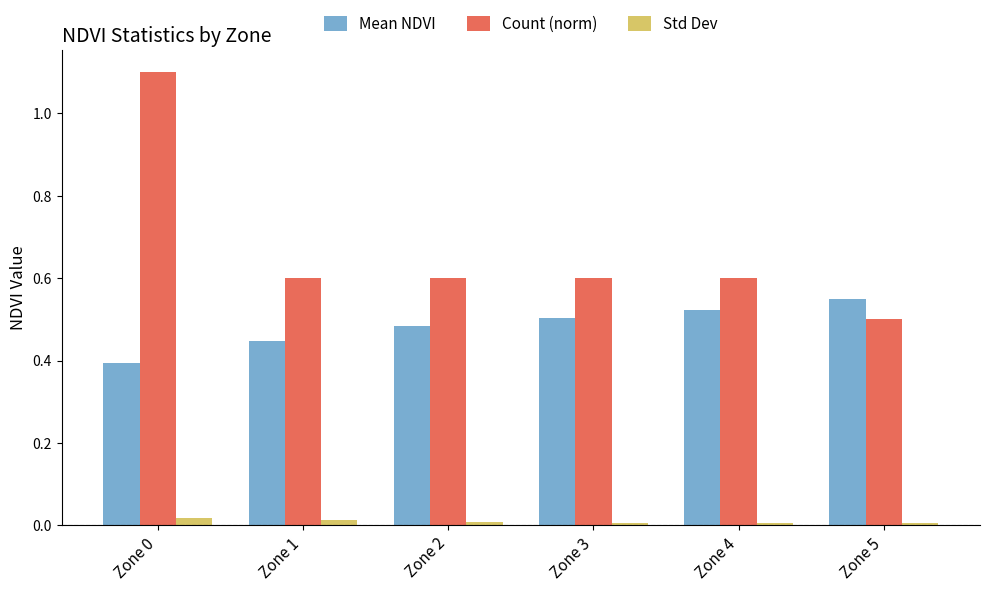

Are the bars grouped side by side (vs. stacked)?

Yes